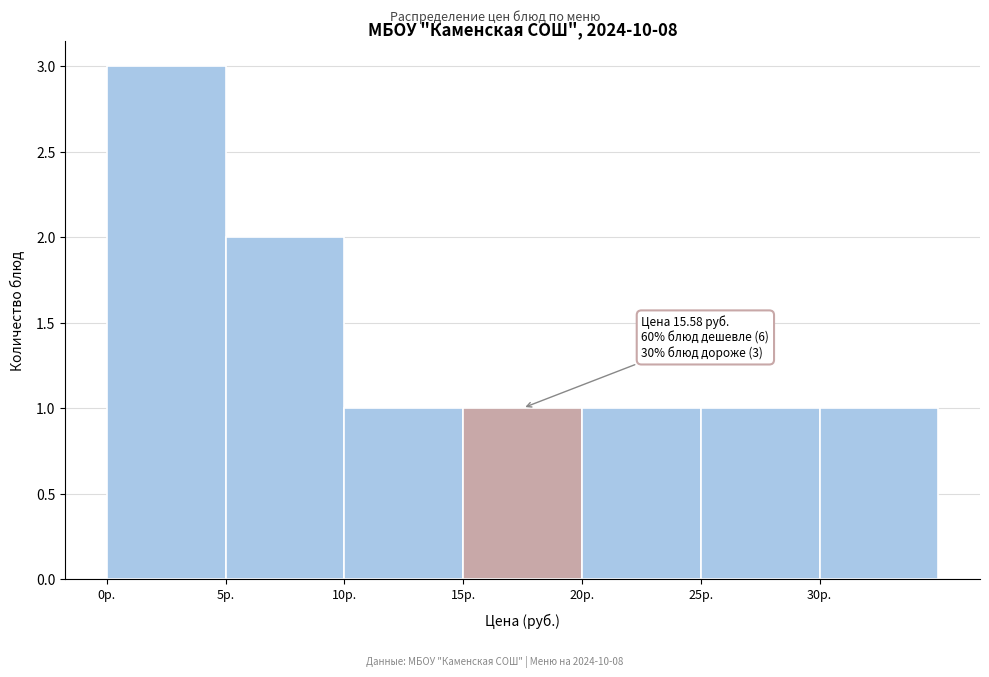

Which range on the x-axis has the tallest bar?

0 to 5